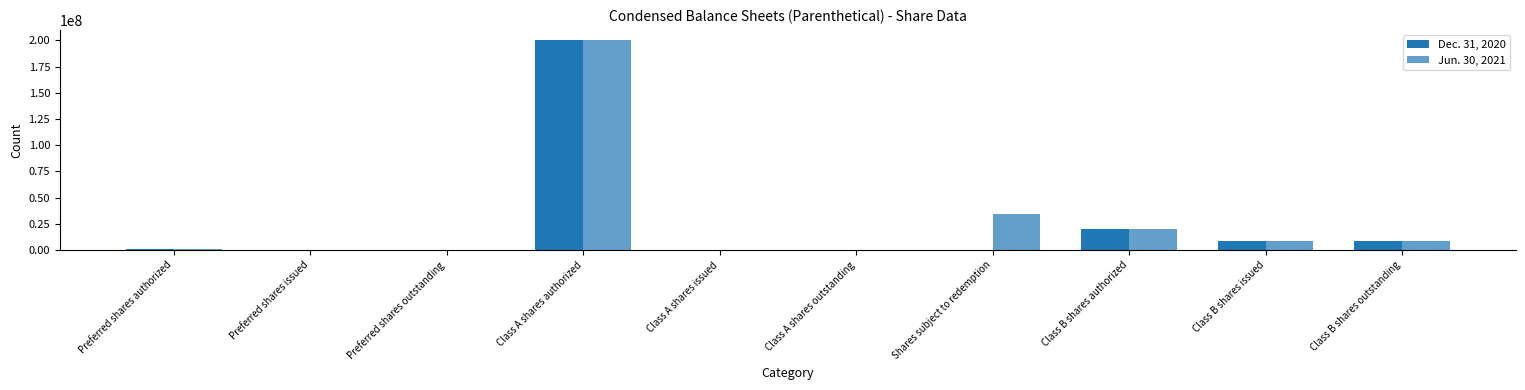

Does the chart contain stacked bars?

No